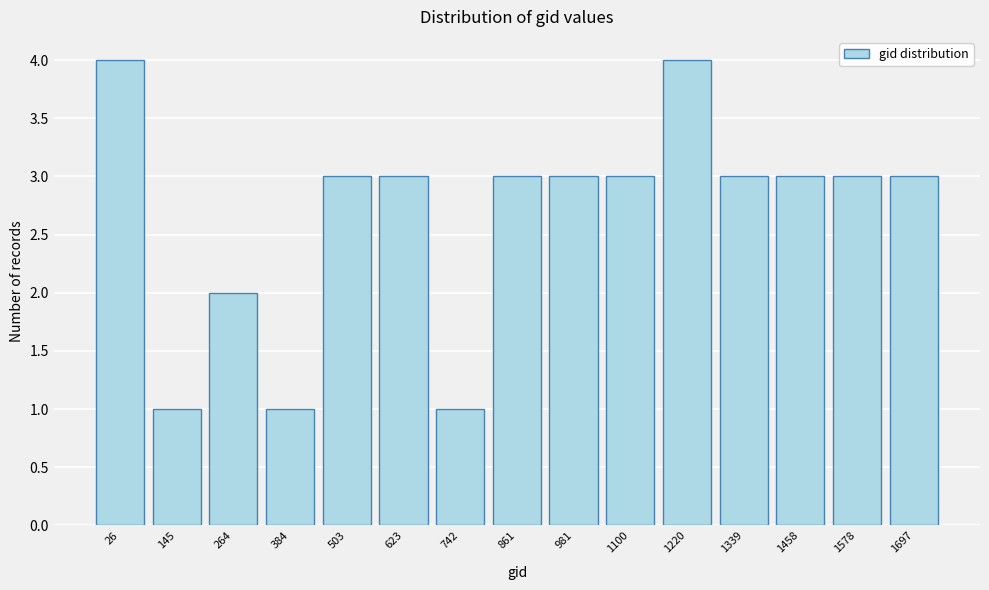

Reading left to right, transcribe all the data shown in this chart.

4	1	2	1	3	3	1	3	3	3	4	3	3	3	3